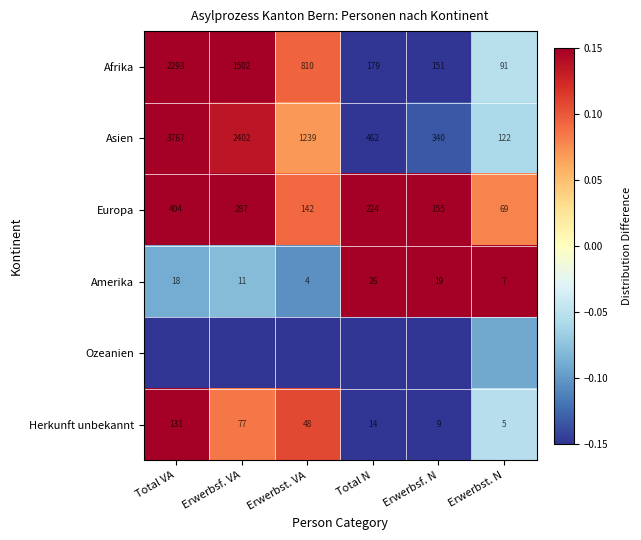

Is the value of Herkunft unbekannt at Erwerbsf. VA greater than the value of Afrika at Total VA?

No